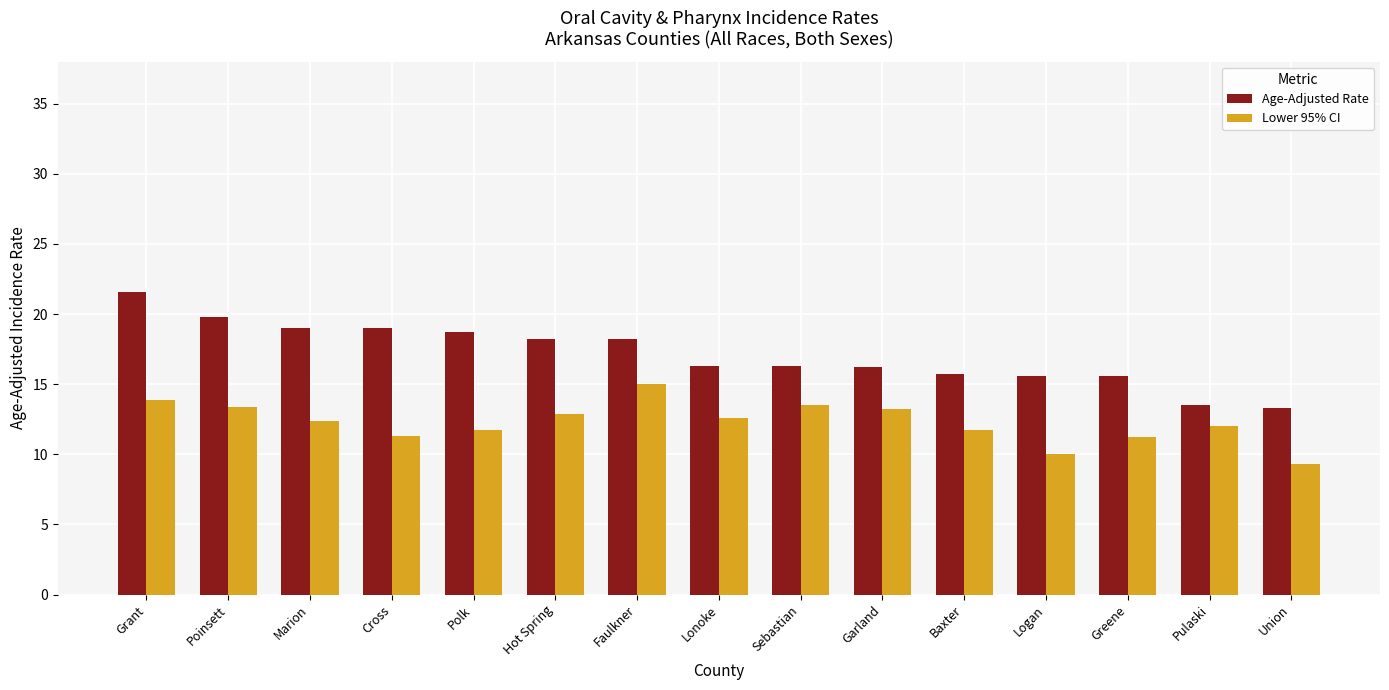

Rank the series by their maximum value, from highest to lowest.

Age-Adjusted Rate, Lower 95% CI